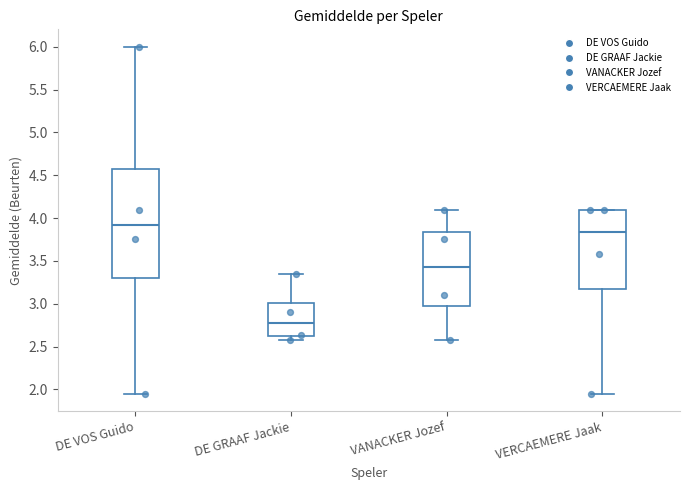

Where is the upper edge of the box for DE GRAAF Jackie on the y-axis? The values are not printed on the chart, so give them approximately, as read against the axis.

3.00